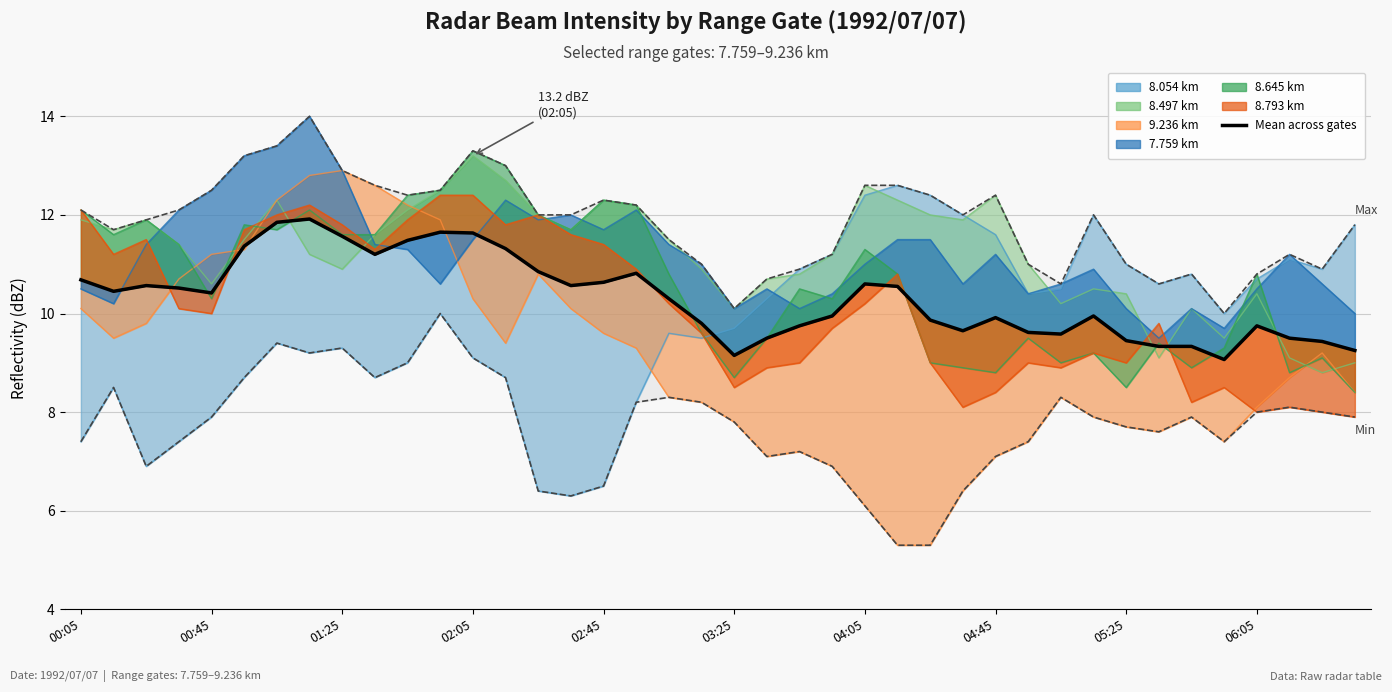

Where is the first local maximum?

01:25